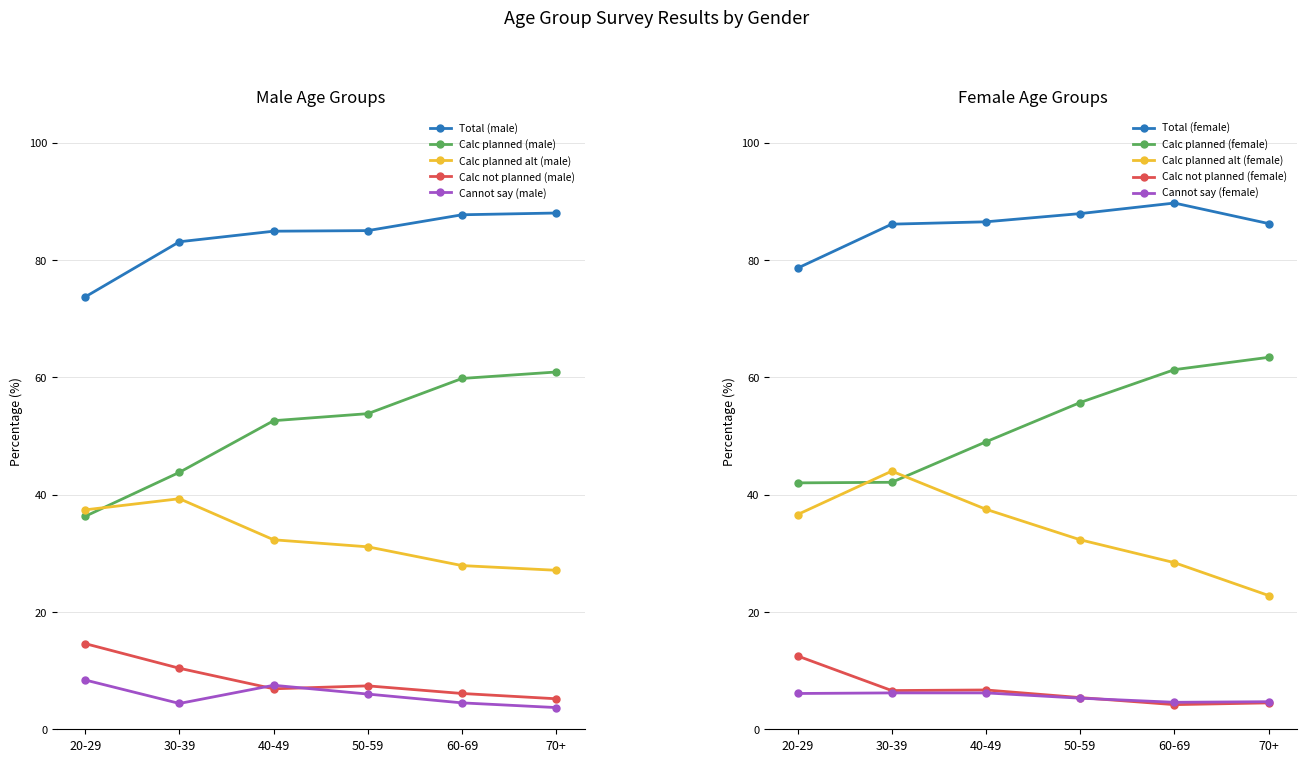

What is the value of the Cannot say (male) point at the 4th from the left?

6.0